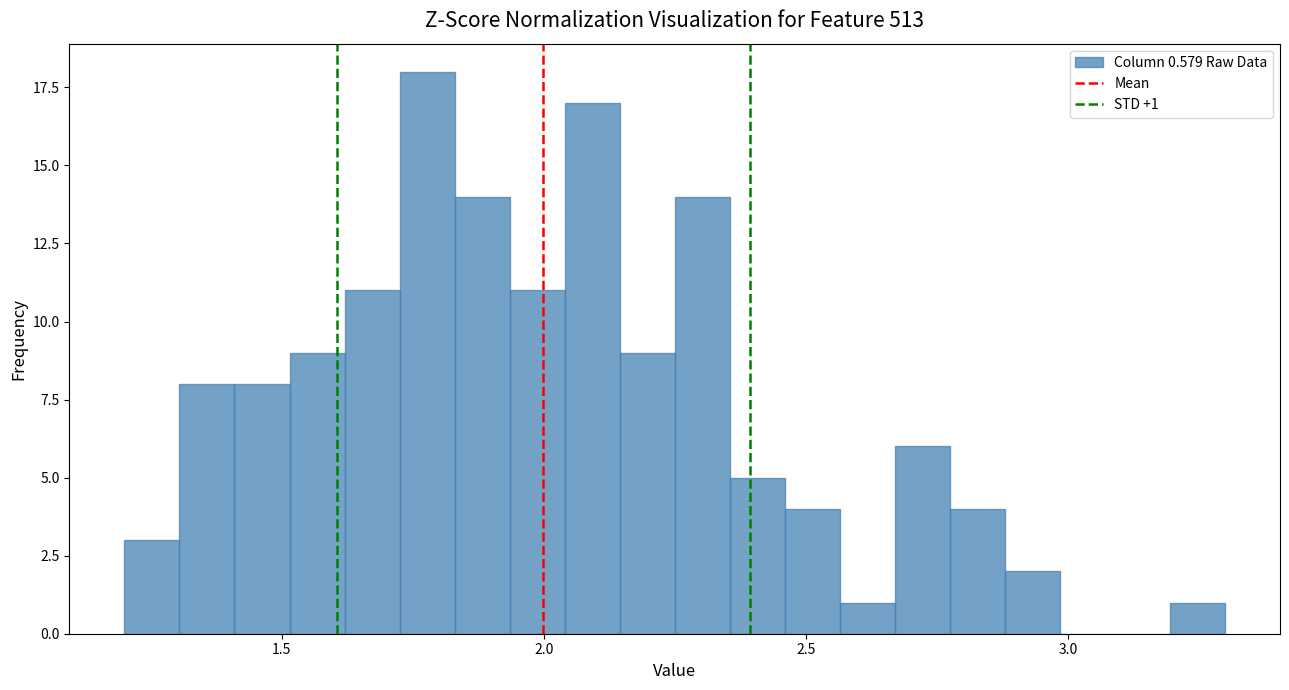

Read against the x-axis, roughly where is the centre of the tallest bar?

1.80